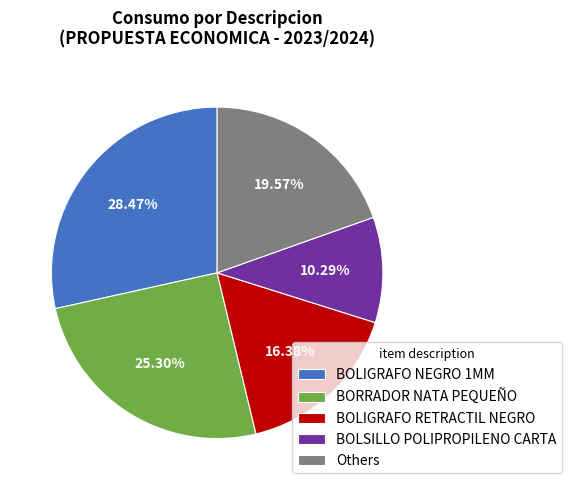

Between BOLSILLO POLIPROPILENO CARTA and Others, which is larger?

Others